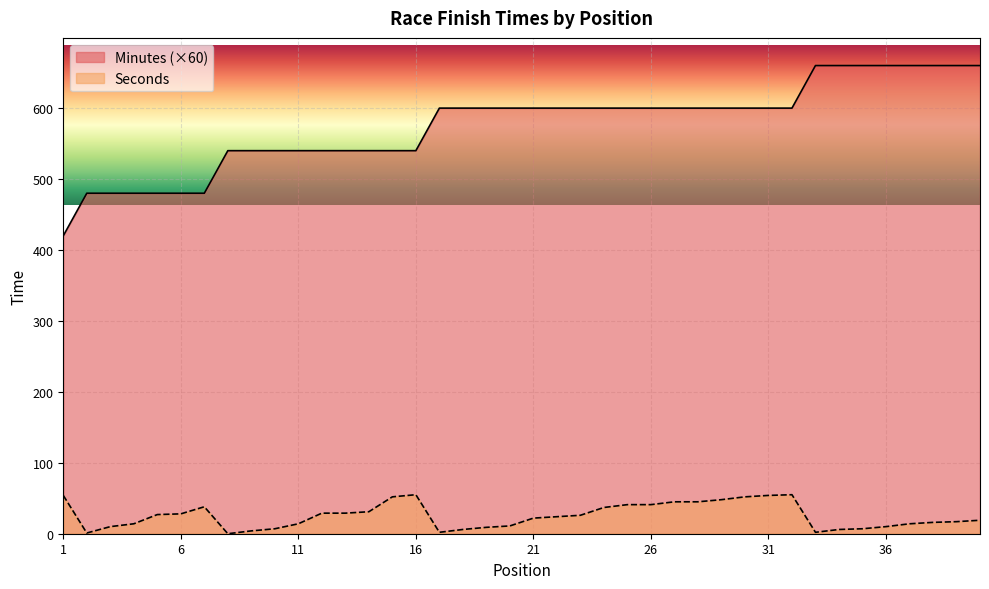

What is the value of the Minutes point at the 8th from the left?

540